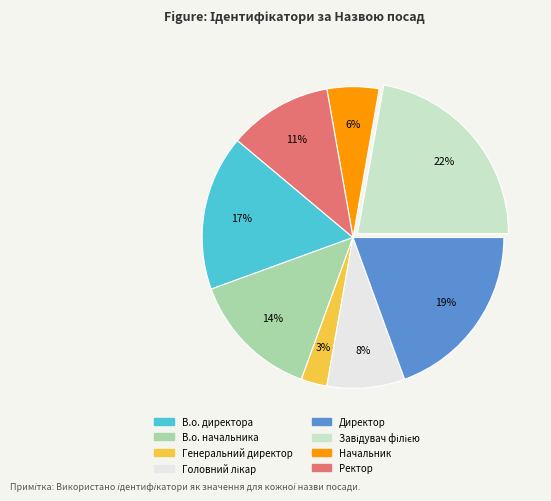

To the nearest percent, what is the difference between the largest and smallest slice percentages?

19%